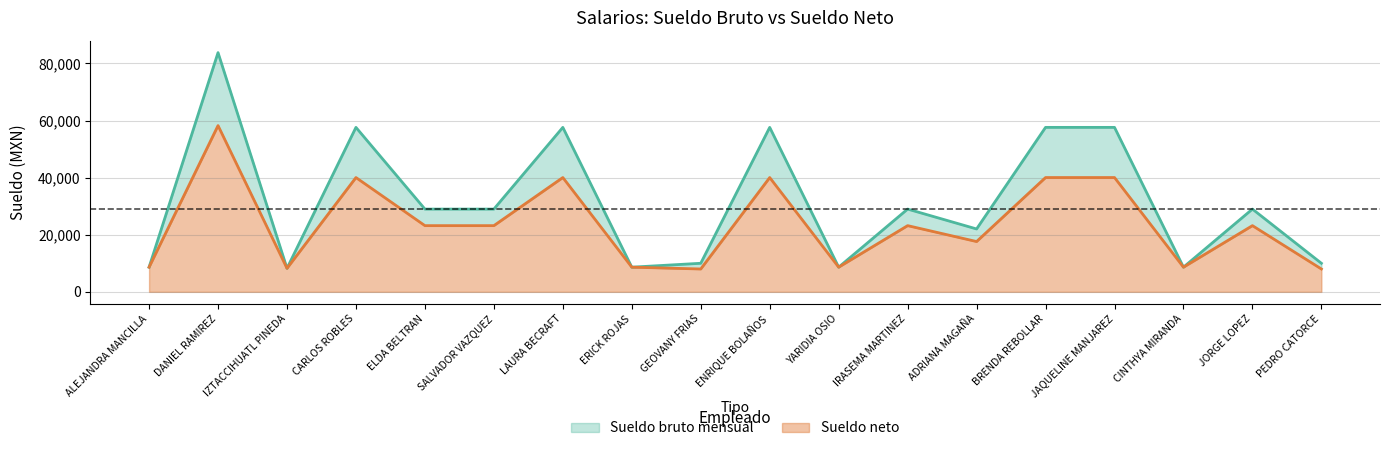

What are all the series names shown in the legend?

Sueldo bruto mensual, Sueldo neto